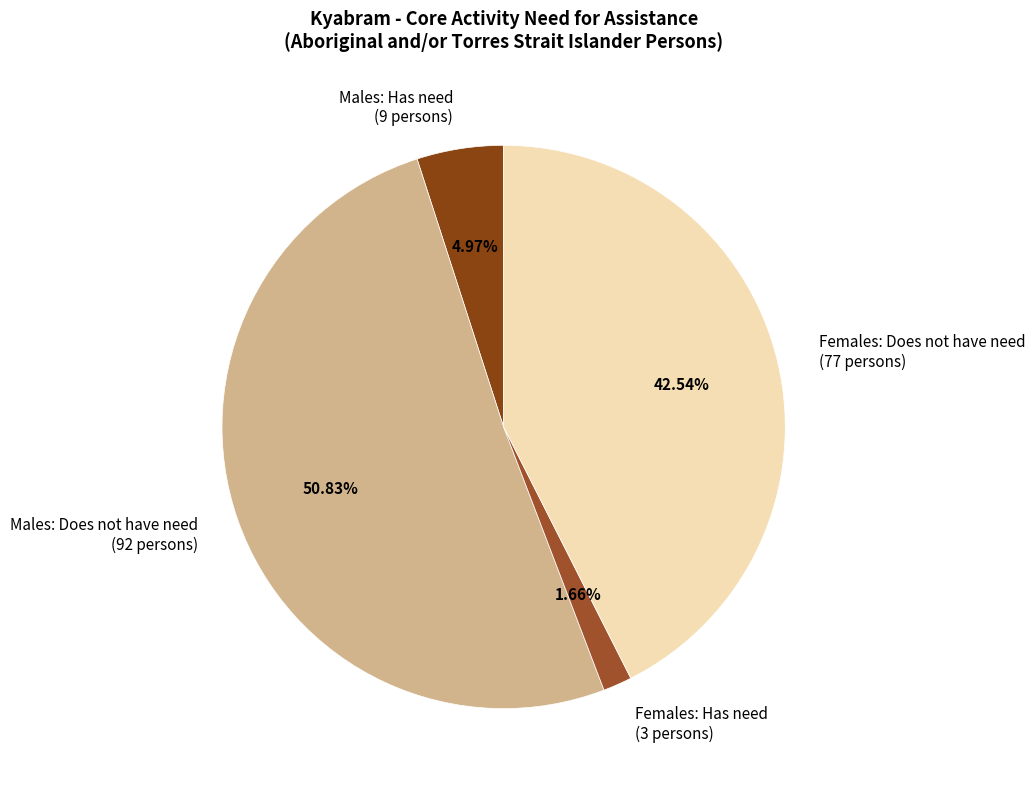

Which category has the biggest portion of the pie?

Males: Does not have need (92 persons)